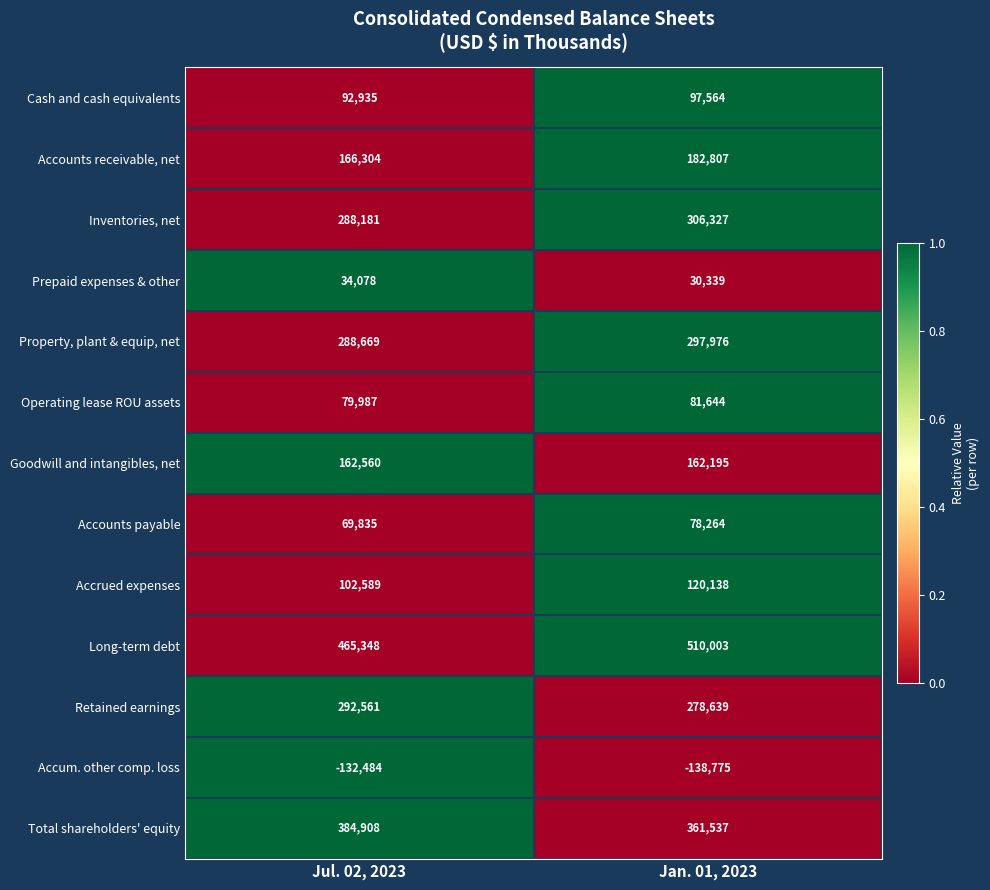

At how many categories does at least one series exceed 0?

2